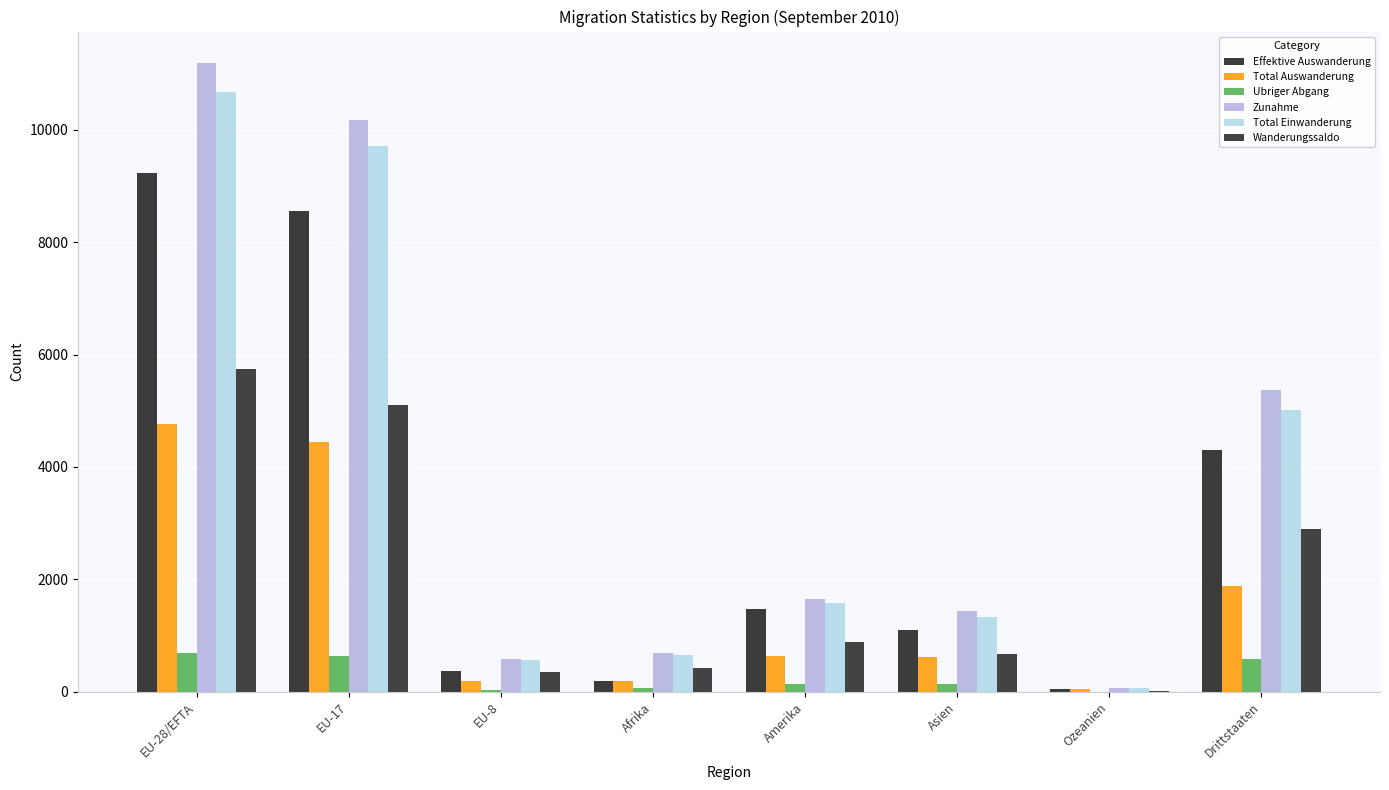

How many groups of bars are there?

8